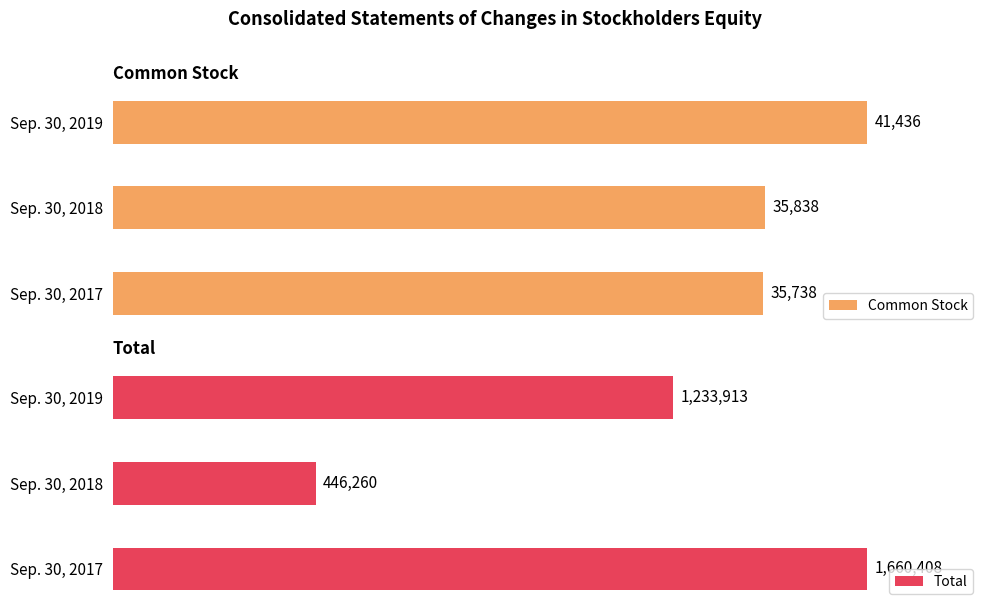

Reading left to right, transcribe all the data shown in this chart.

Common Stock: 35738	35838	41436
Total: 1660408	446260	1233913